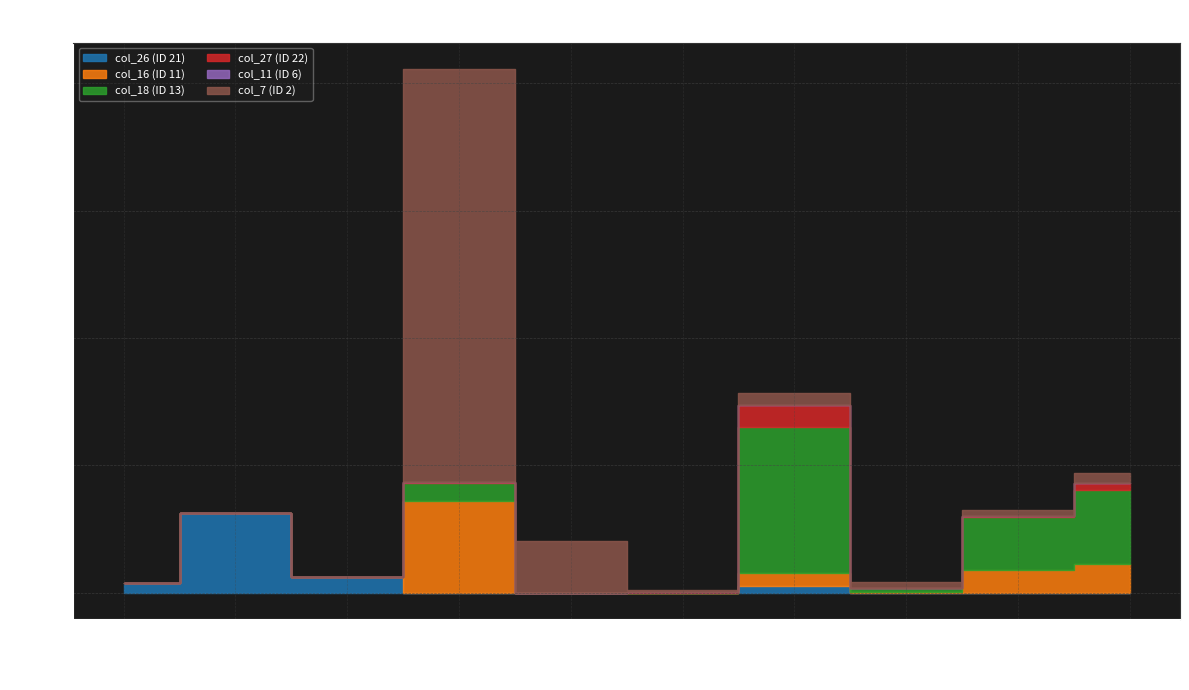

True or false: col_27 (ID 22) has a value of 833791.7 at 30120.

False